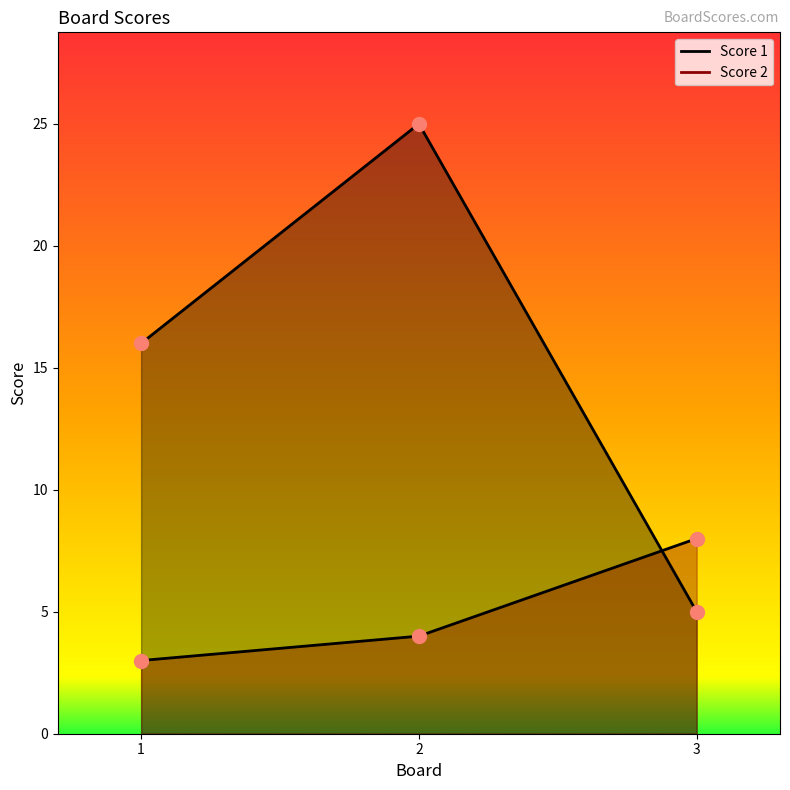

At which category does the chart reach its minimum across all series?

1